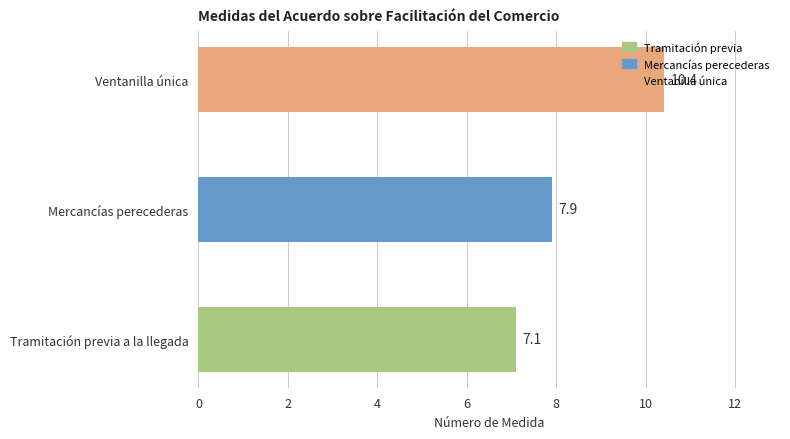

What is the smallest value displayed?

7.1